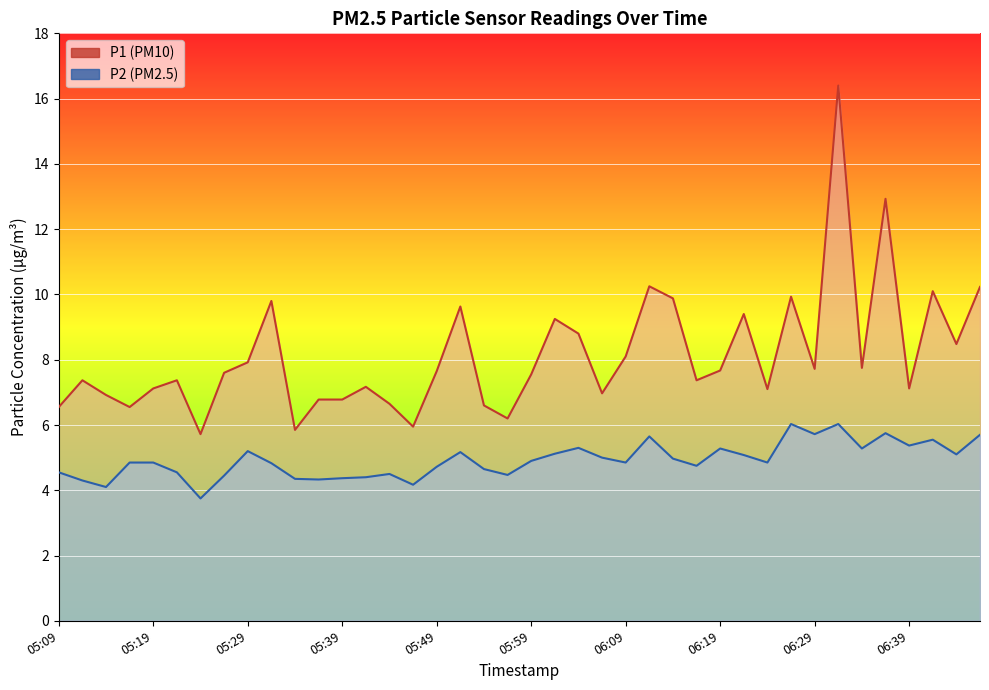

What is the lowest value of the P2 series?

3.8